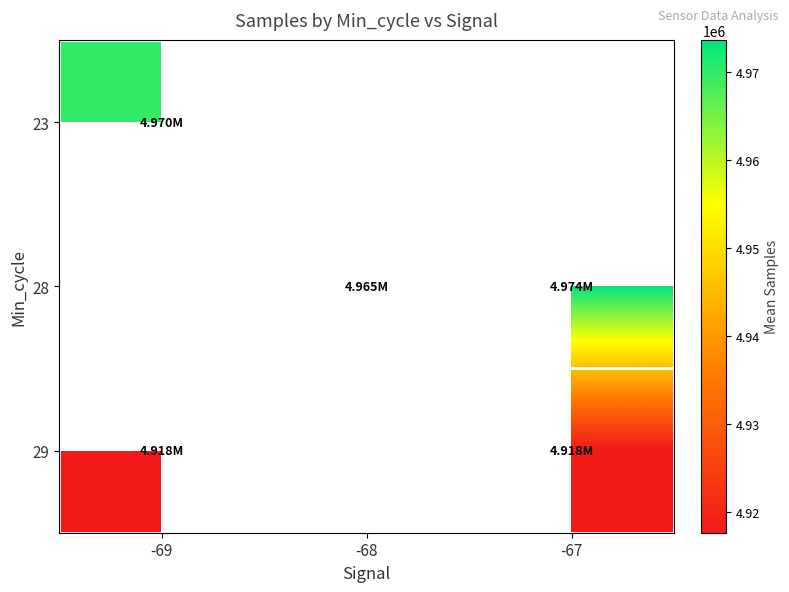

Which label corresponds to the smallest value in the chart?

-67